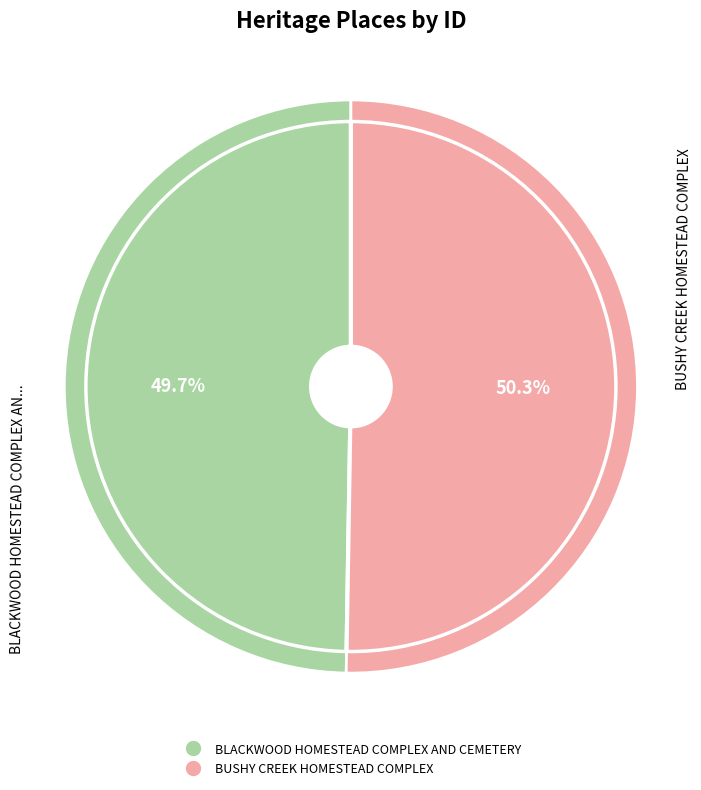

True or false: BLACKWOOD HOMESTEAD COMPLEX AND CEMETERY accounts for 50% of the total.

True